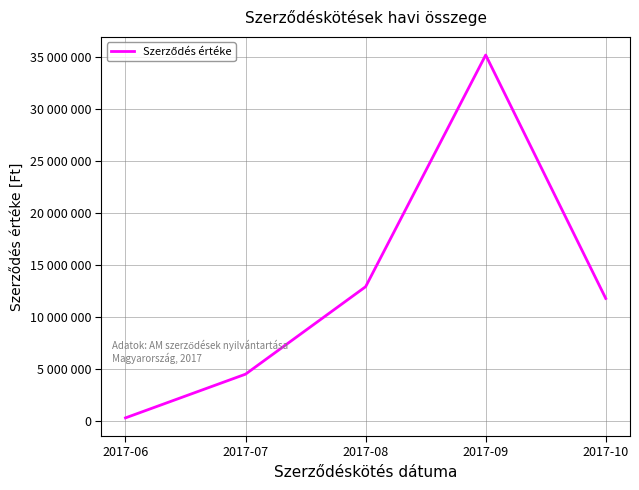

Reading left to right, extract all data points from this chart.

300000	4500000	12900125	35153096	11772500